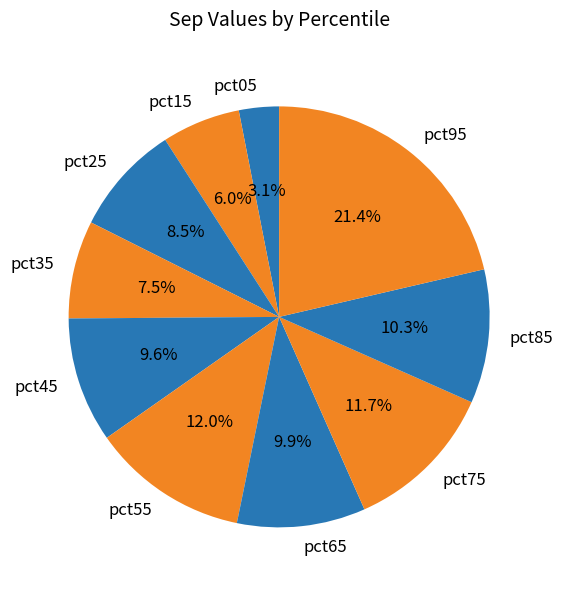

To the nearest percent, what percentage of the pie is pct15?

6%